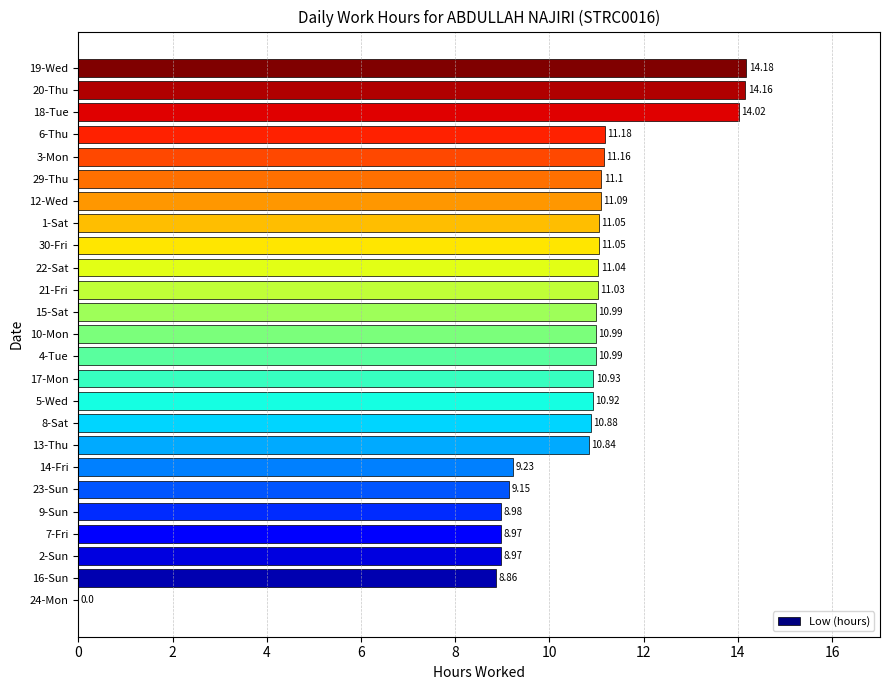

What is the sum of all values?

261.8